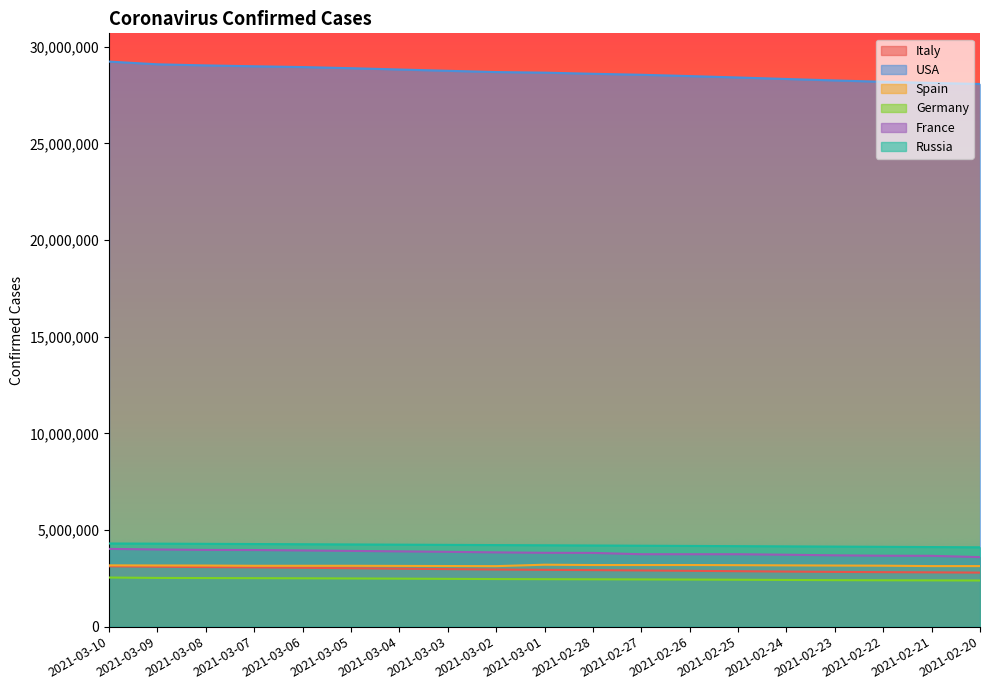

What position from the right is 2021-02-22?

3